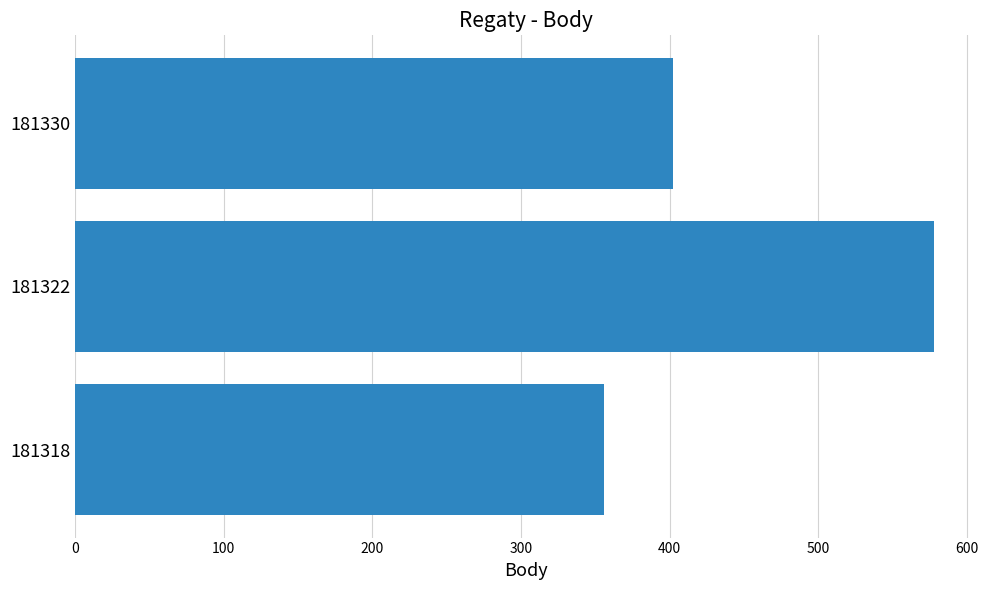

Are the bars horizontal?

Yes